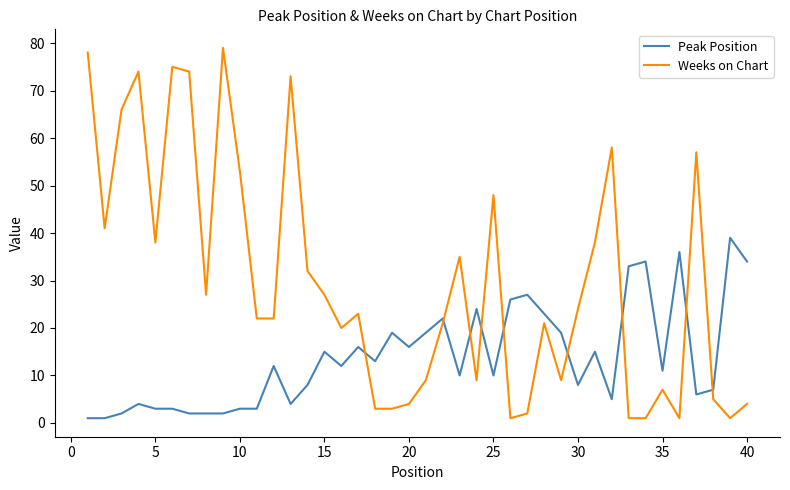

Rank the series by their average value, from lowest to highest.

Peak Position, Weeks on Chart